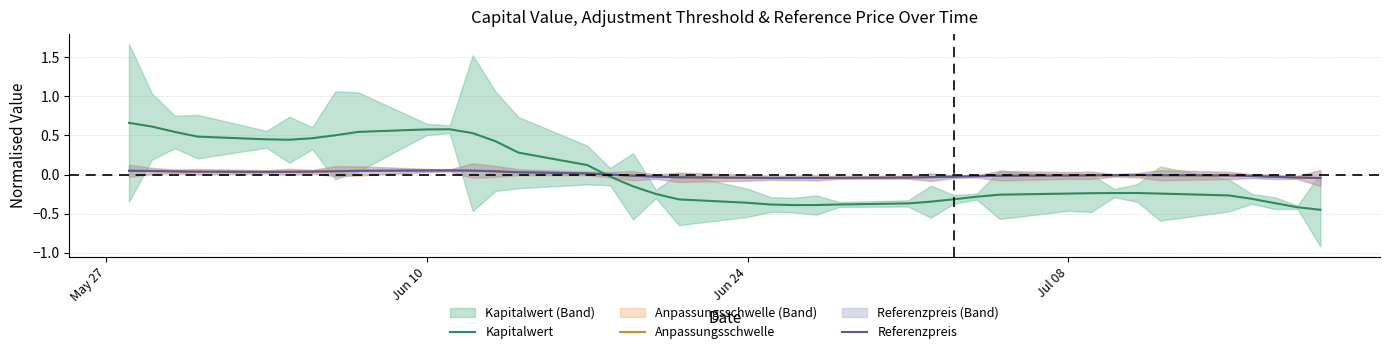

Which series has the widest spread of values?

Kapitalwert